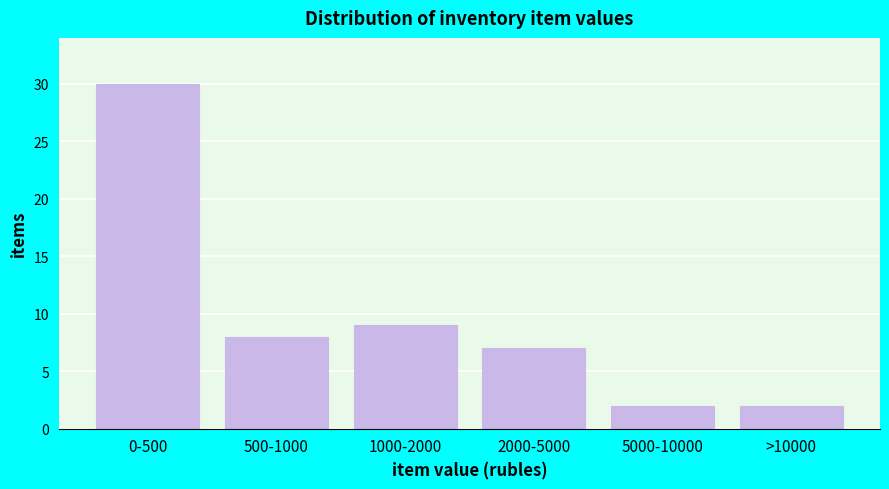

Reading left to right, transcribe all the data shown in this chart.

0-500=30	500-1000=8	1000-2000=9	2000-5000=7	5000-10000=2	>10000=2